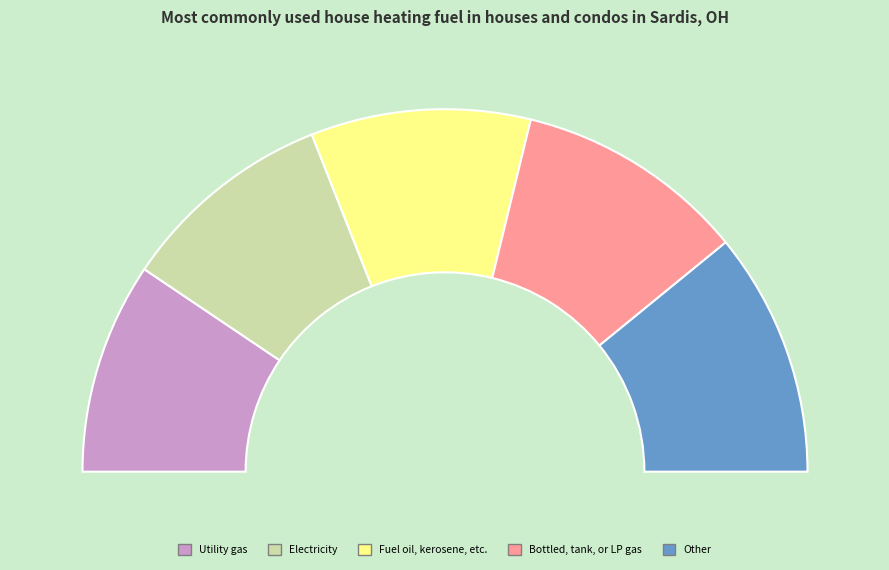

Does 7629.75 account for over 50% of the chart?

No